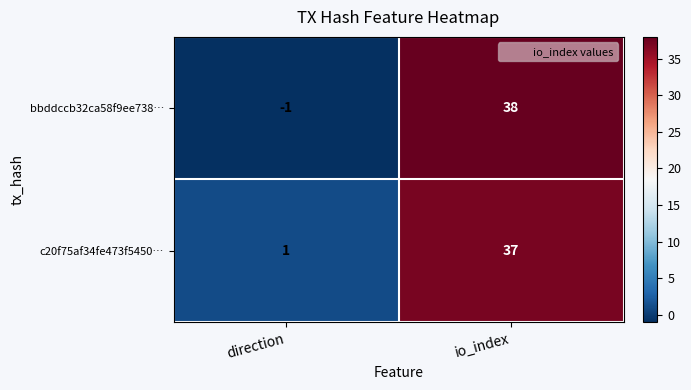

Which series changed the most between direction and io_index?

bbddccb32ca58f9ee738…